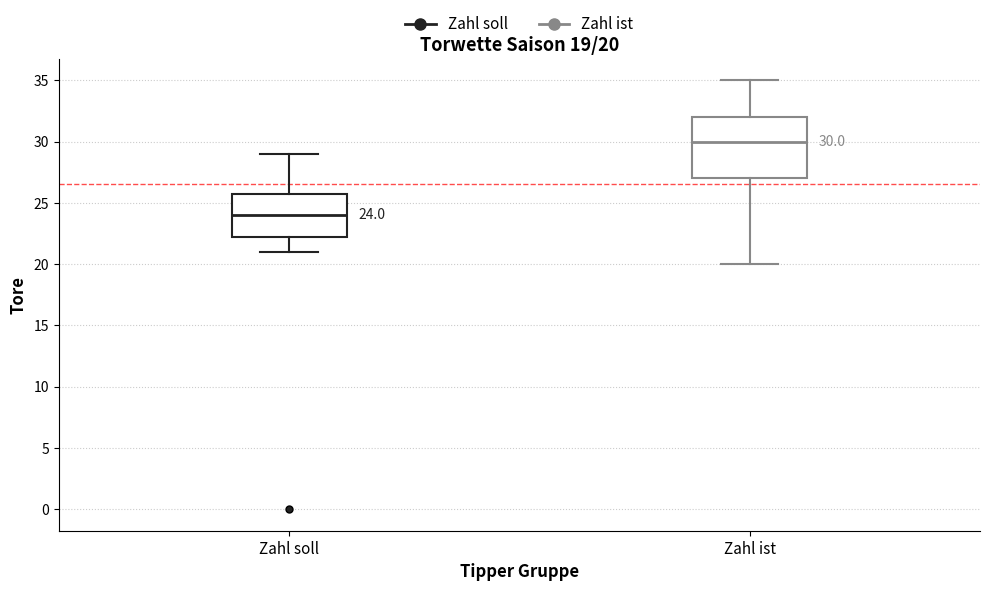

Comparing the boxes themselves (not the whiskers), which one is the tallest?

Zahl ist